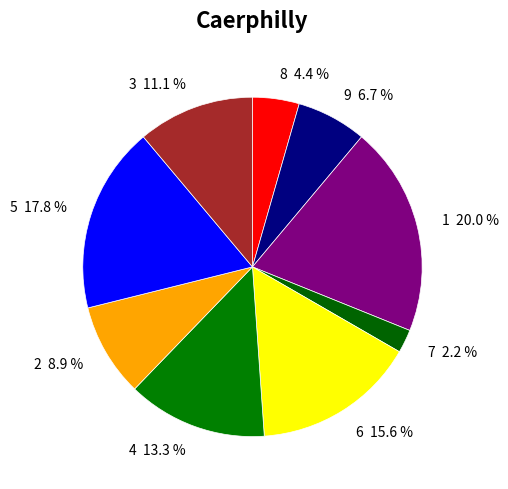

What percentage is the 3 slice, to the nearest percent?

11%